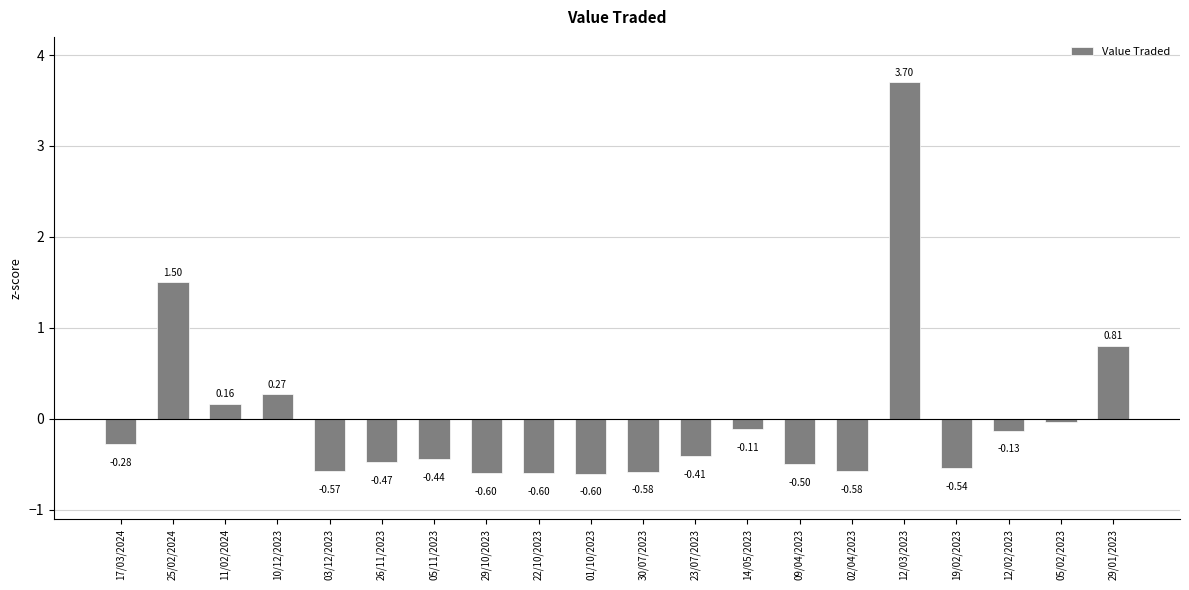

What is the label of the 1st bar from the left?

17/03/2024